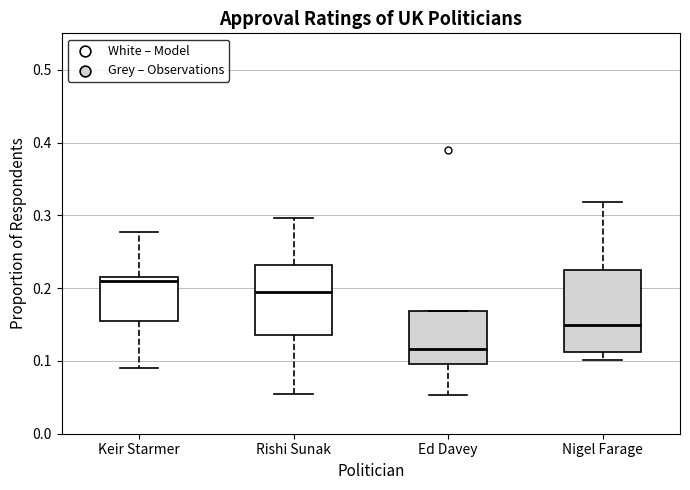

Reading left to right, read every box against the y-axis: the position of its median line, the range the box covers, and the ends of its whiskers. The values are not printed on the chart, so give them approximately, as read against the axis.

Keir Starmer: median 0.21, box 0.15 to 0.22, whiskers 0.09 to 0.28
Rishi Sunak: median 0.20, box 0.14 to 0.23, whiskers 0.05 to 0.30
Ed Davey: median 0.12, box 0.10 to 0.17, whiskers 0.05 to 0.17
Nigel Farage: median 0.15, box 0.11 to 0.23, whiskers 0.10 to 0.32